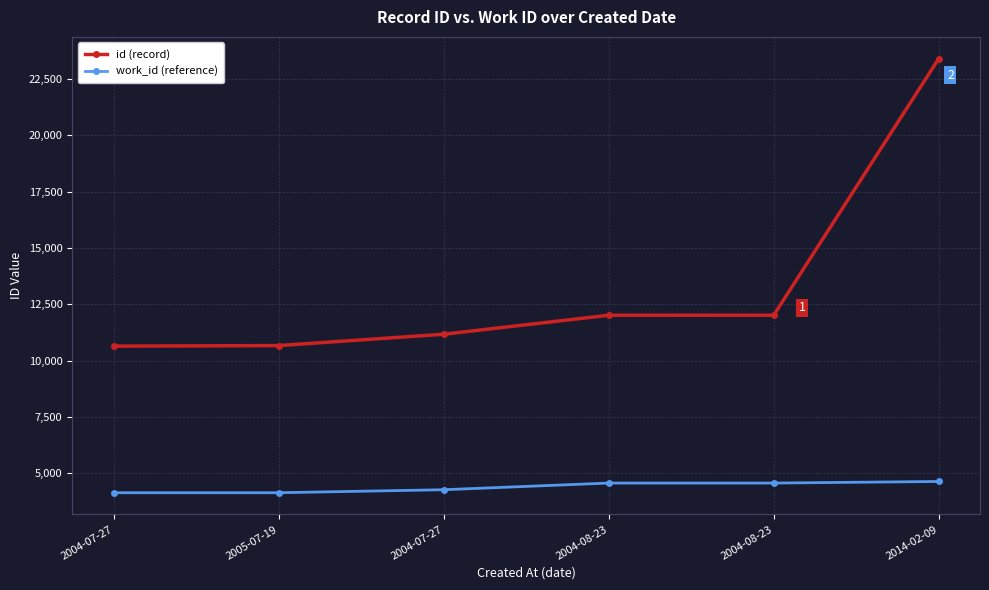

Which series has the widest spread of values?

id (record)